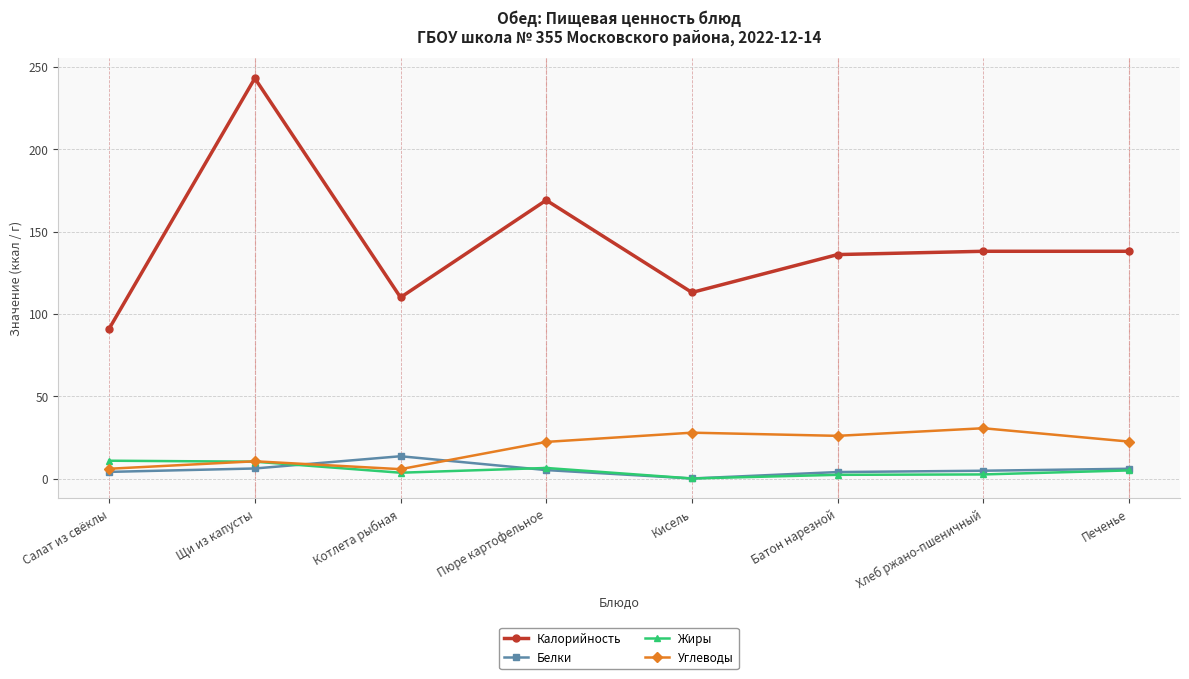

In Белки, how many points are higher than both neighbors (excluding endpoints)?

1